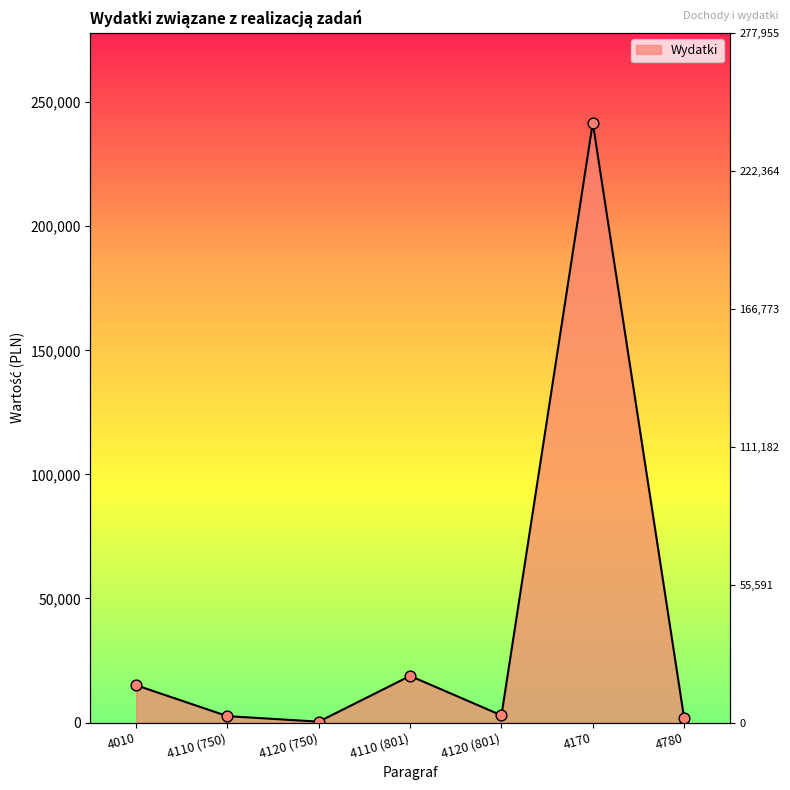

What is the change in value from 4120 (750) to 4170?

+241325